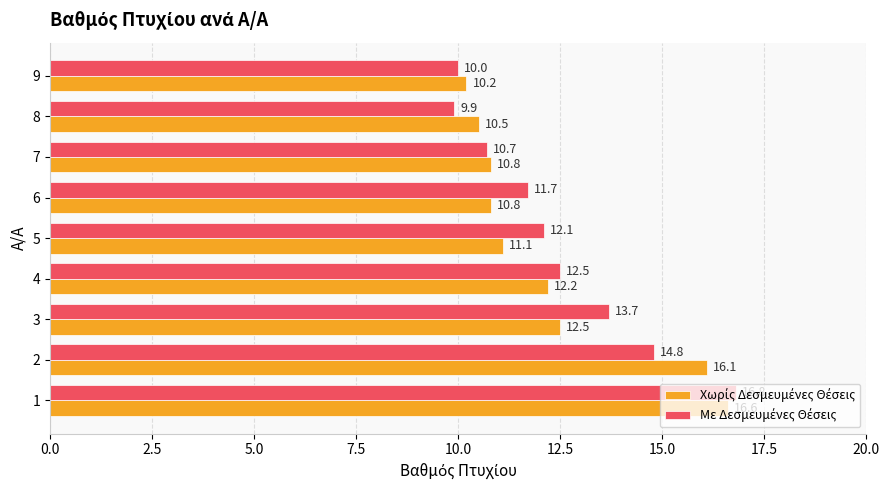

At how many categories does at least one series exceed 14?

2